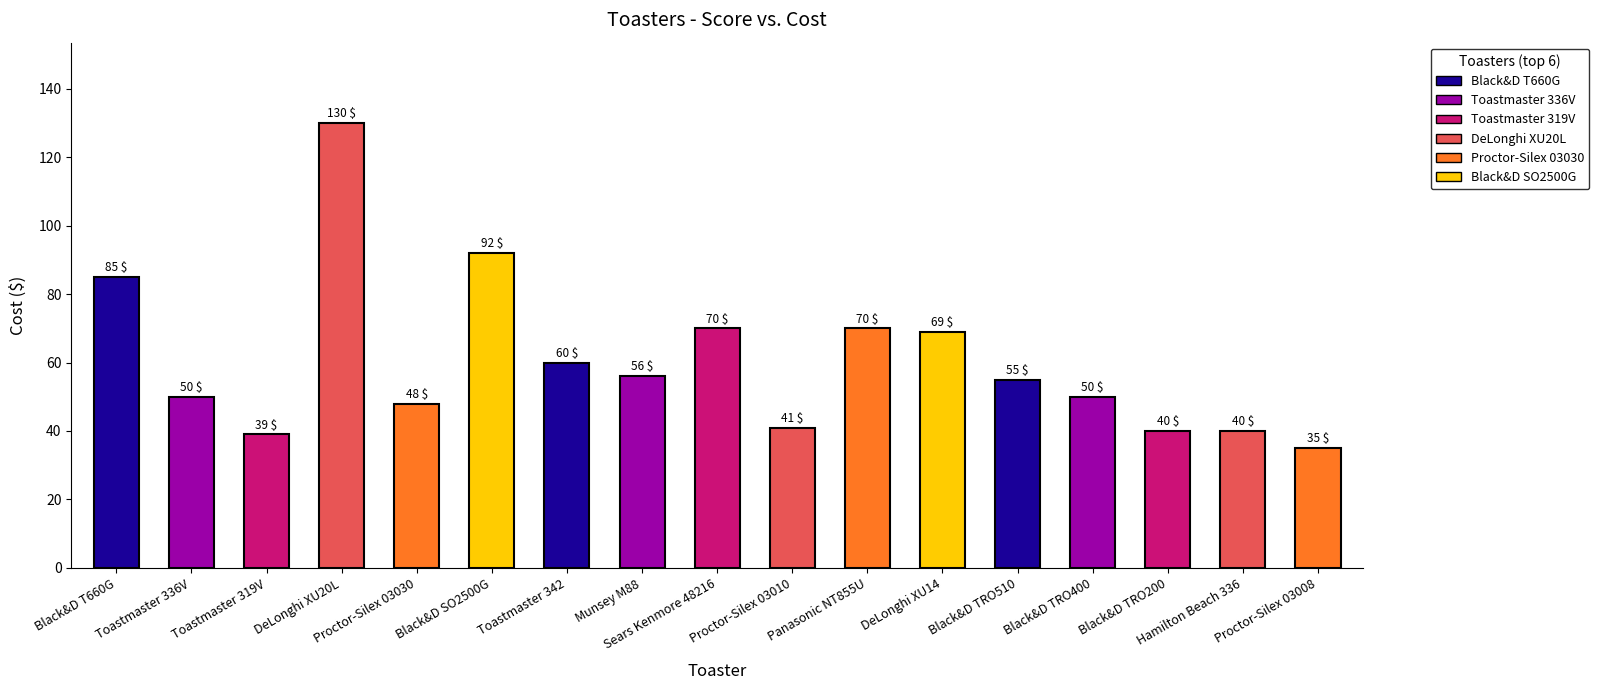

What is the label of the 15th bar from the left?

Black&D TRO200